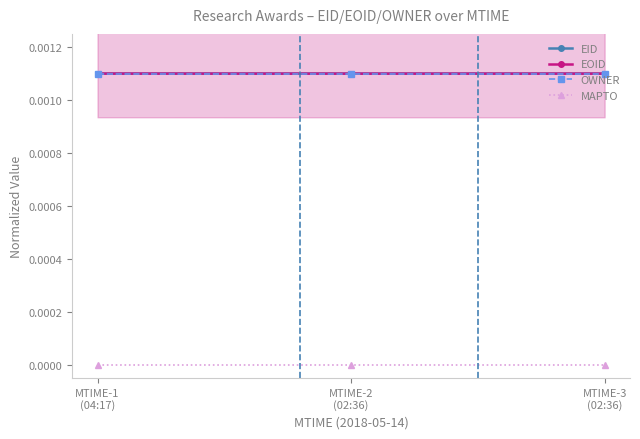

Reading right to left, transcribe all the data shown in this chart.

EID: MTIME-3
(02:36)=0.0	MTIME-2
(02:36)=0.0	MTIME-1
(04:17)=0.0
EOID: MTIME-3
(02:36)=0.0	MTIME-2
(02:36)=0.0	MTIME-1
(04:17)=0.0
OWNER: MTIME-3
(02:36)=0.0	MTIME-2
(02:36)=0.0	MTIME-1
(04:17)=0.0
MAPTO: MTIME-3
(02:36)=0.0	MTIME-2
(02:36)=0.0	MTIME-1
(04:17)=0.0